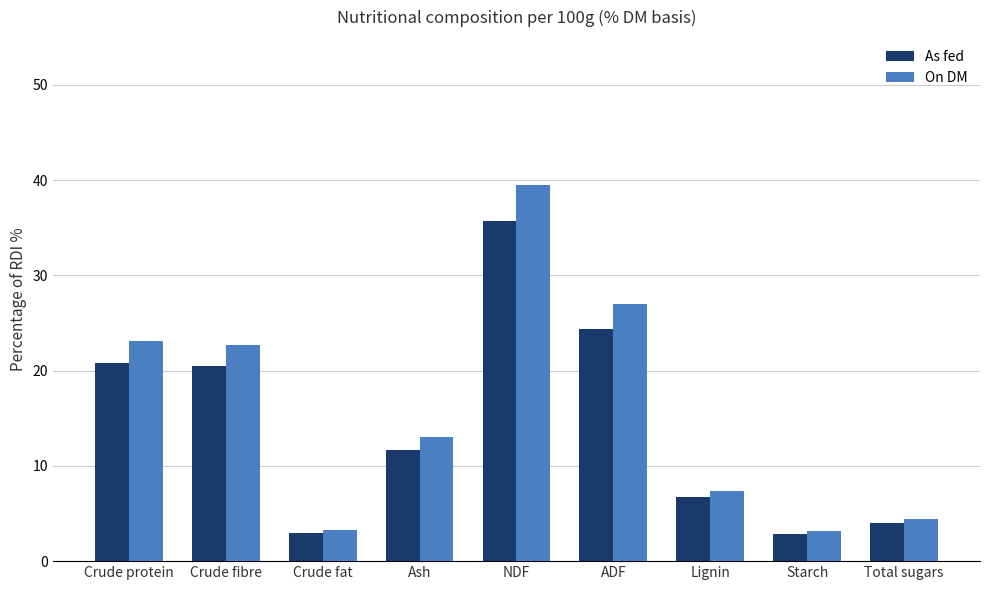

What is the total value across all series at ADF?

51.4